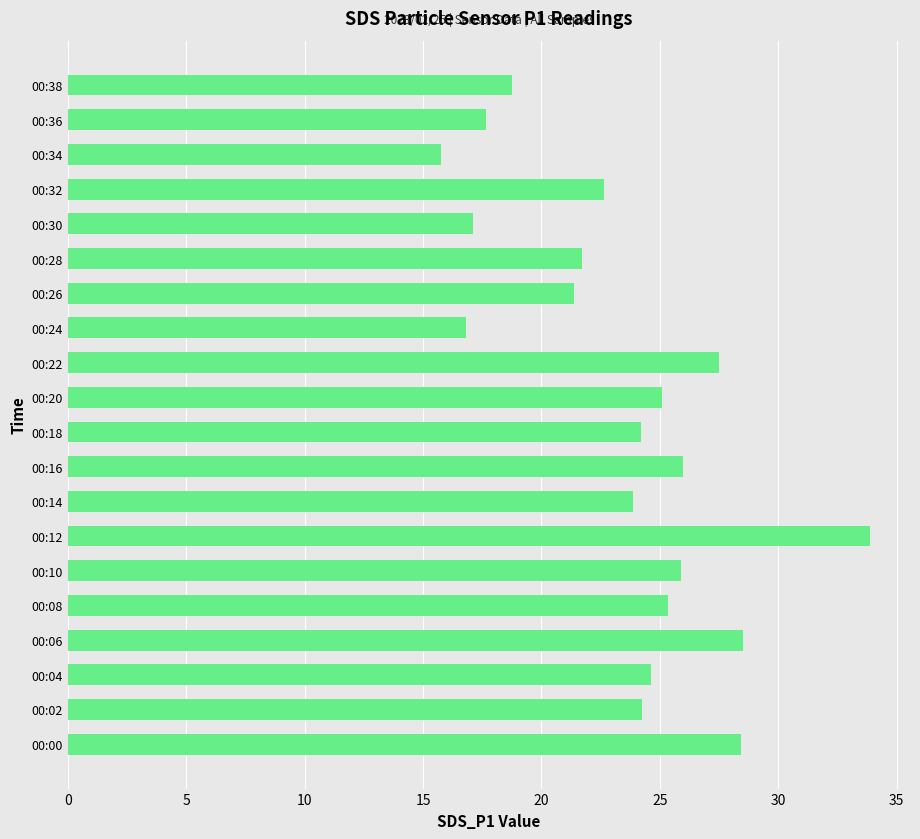

Read the value at 00:06.

28.5